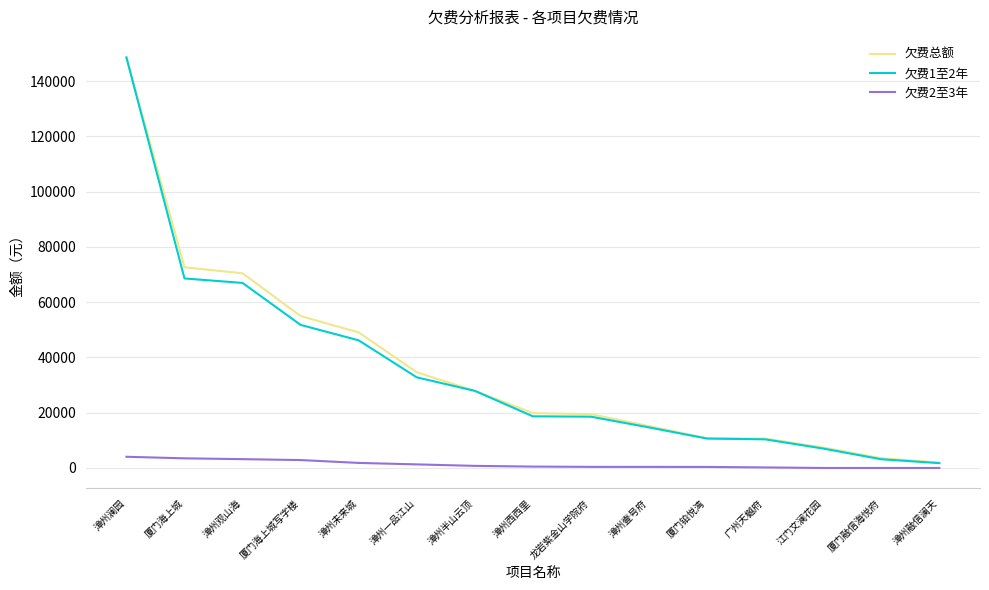

What is the spread (max minus min) of values at 厦门融信海悦府?

3550.0